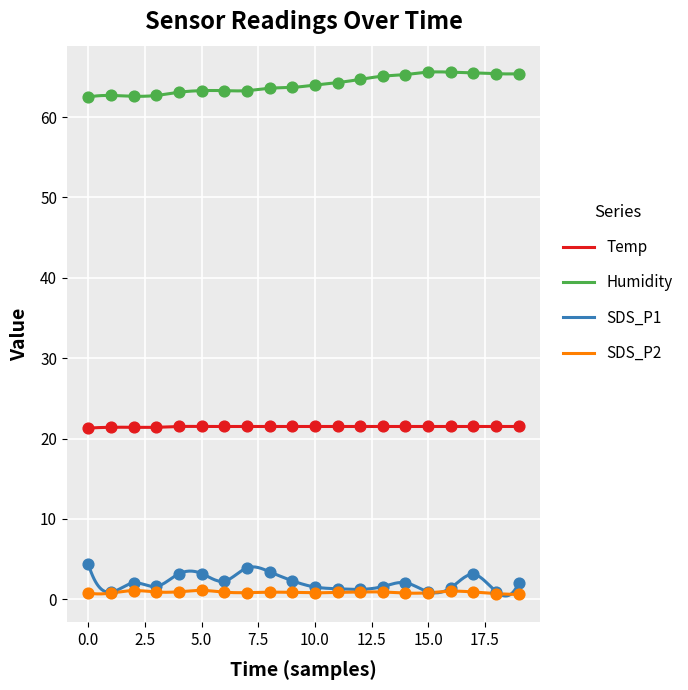

At which category is the sum across all series the highest?

17